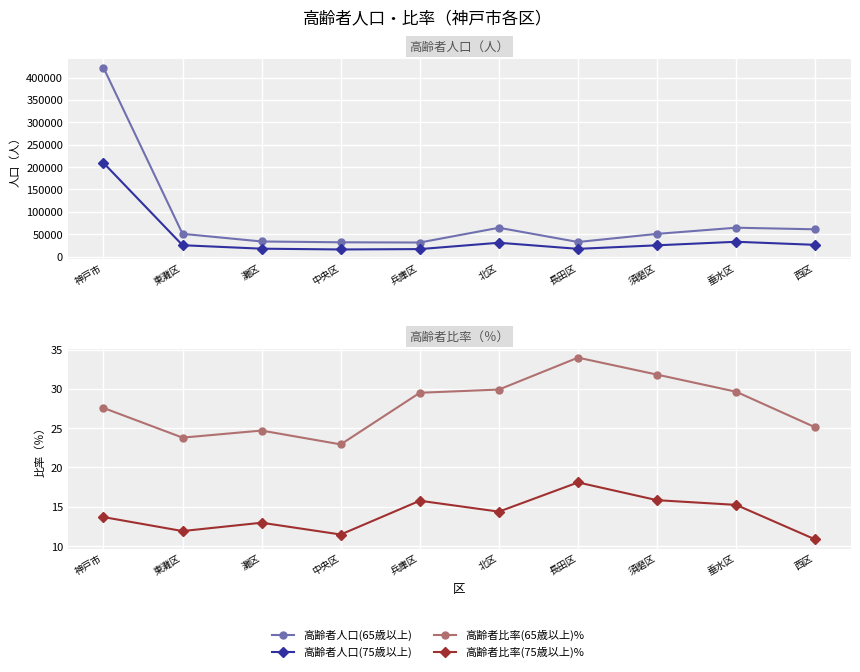

What is the minimum value for 高齢者比率(75歳以上)%?

10.8